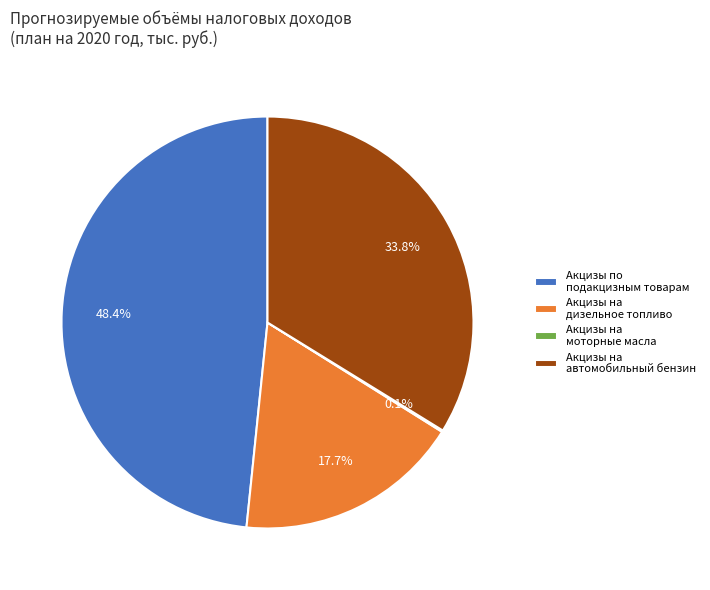

Approximately how many times larger is the value at Акцизы на автомобильный бензин compared to Акцизы на дизельное топливо?

1.9